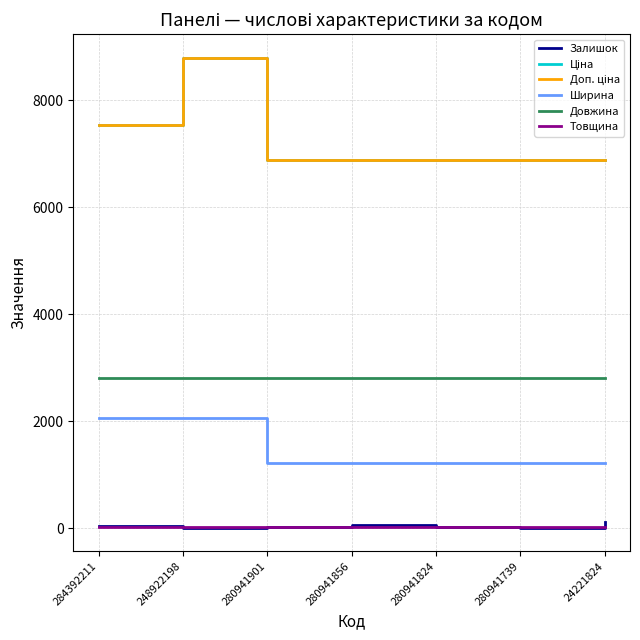

Reading left to right, what are all the values shown in this chart?

Залишок: 284392211=42.0	248922198=11.0	280941901=32.0	280941856=69.0	280941824=17.0	280941739=11.0	24221824=123.0
Ціна: 284392211=7545.9	248922198=8797.6	280941901=6879.5	280941856=6879.5	280941824=6879.5	280941739=6879.5	24221824=6879.5
Доп. ціна: 284392211=7545.9	248922198=8797.6	280941901=6879.5	280941856=6879.5	280941824=6879.5	280941739=6879.5	24221824=6879.5
Ширина: 284392211=2070.0	248922198=2070.0	280941901=1220.0	280941856=1220.0	280941824=1220.0	280941739=1220.0	24221824=1220.0
Довжина: 284392211=2800.0	248922198=2800.0	280941901=2800.0	280941856=2800.0	280941824=2800.0	280941739=2800.0	24221824=2800.0
Товщина: 284392211=18.0	248922198=18.0	280941901=18.0	280941856=18.0	280941824=18.0	280941739=18.0	24221824=18.0